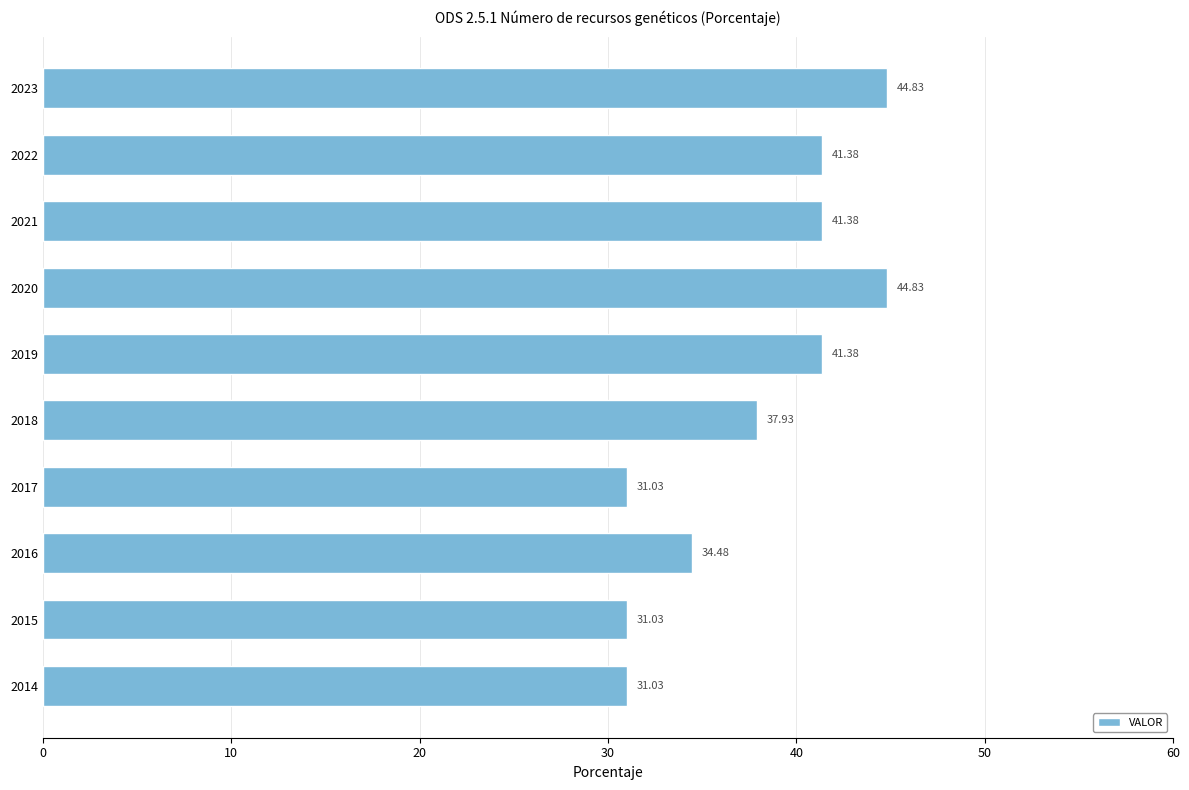

What is the sum of the values at 2020 and 2016?

79.3